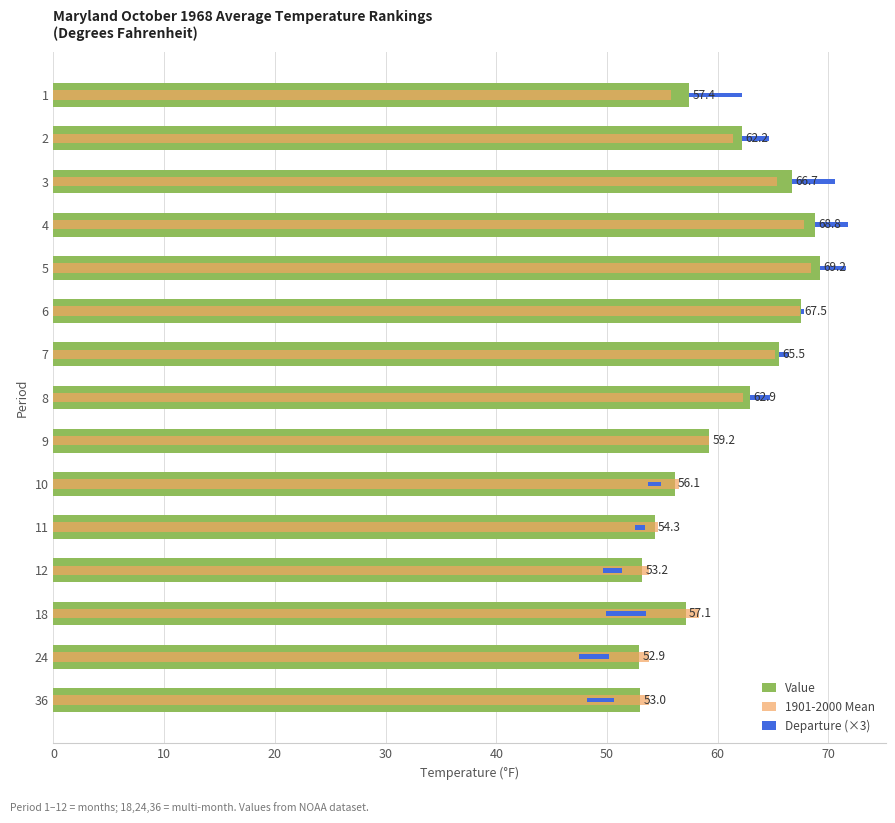

Which series has the widest spread of values?

Value